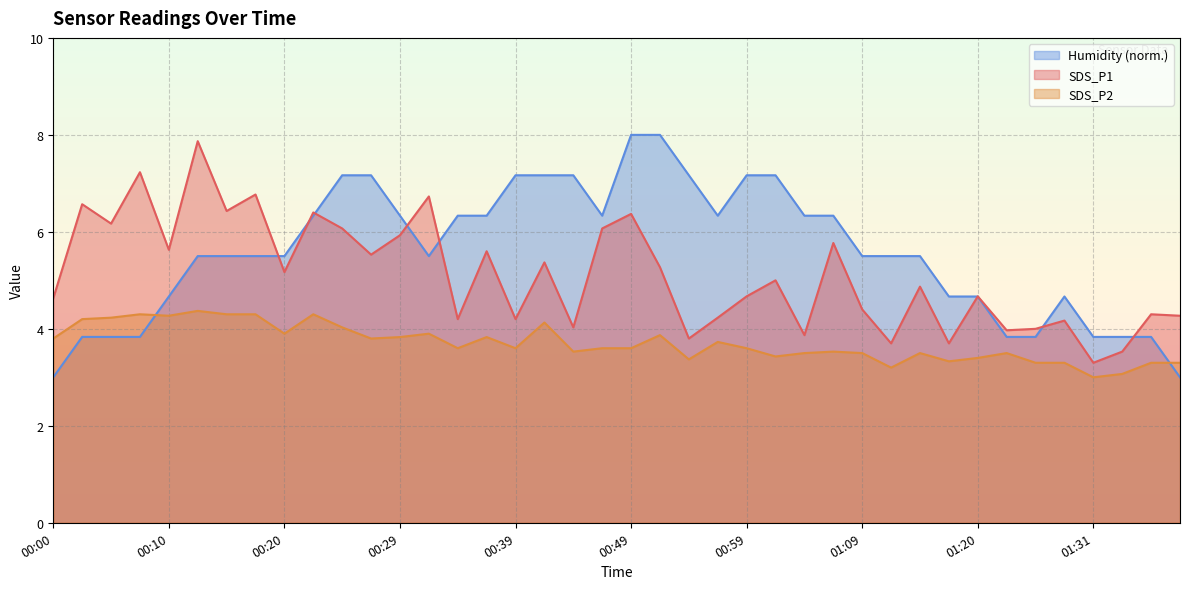

At 00:34, list the series in order from smallest to largest.

SDS_P2, SDS_P1, Humidity